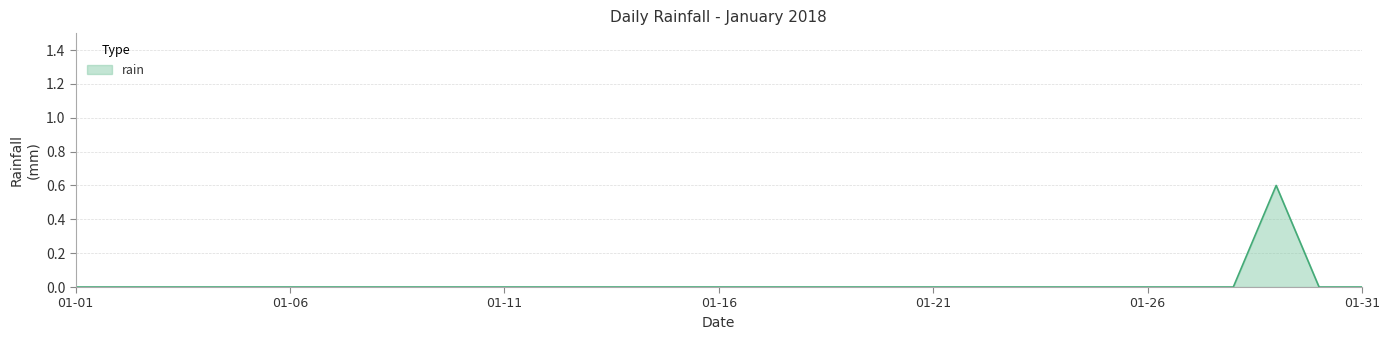

What is the difference between the maximum and minimum values?

0.6